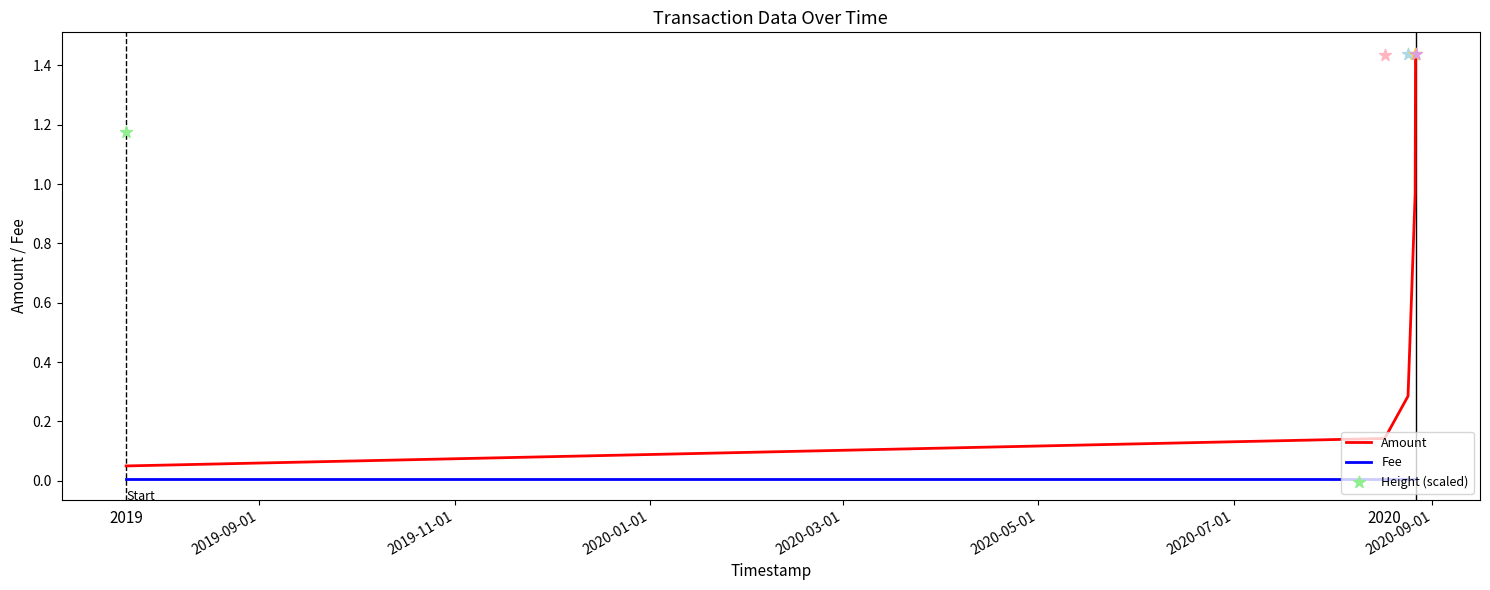

True or false: Fee and Amount intersect in this chart.

False